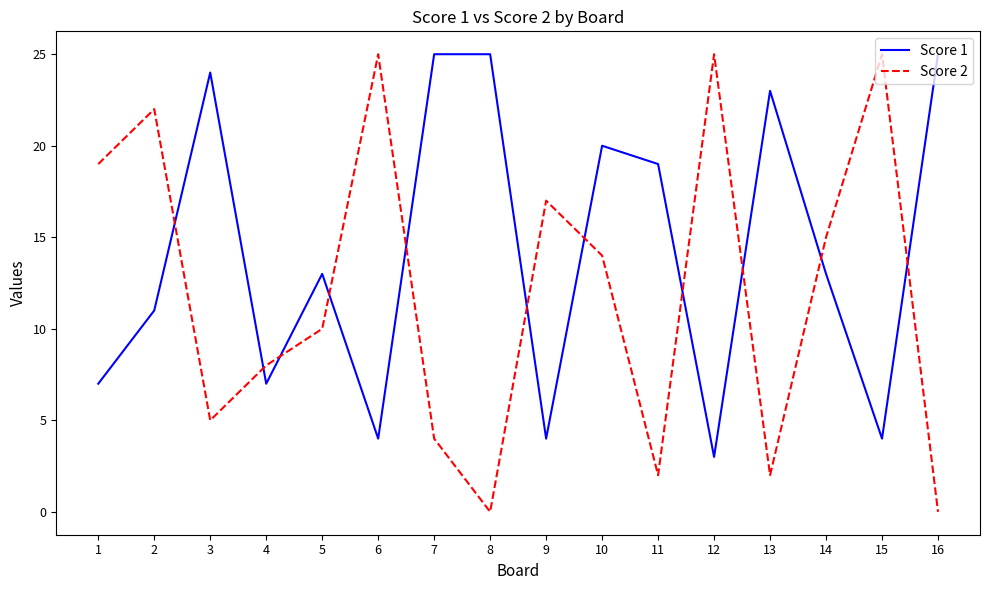

What is the spread (max minus min) of values at 12?

22